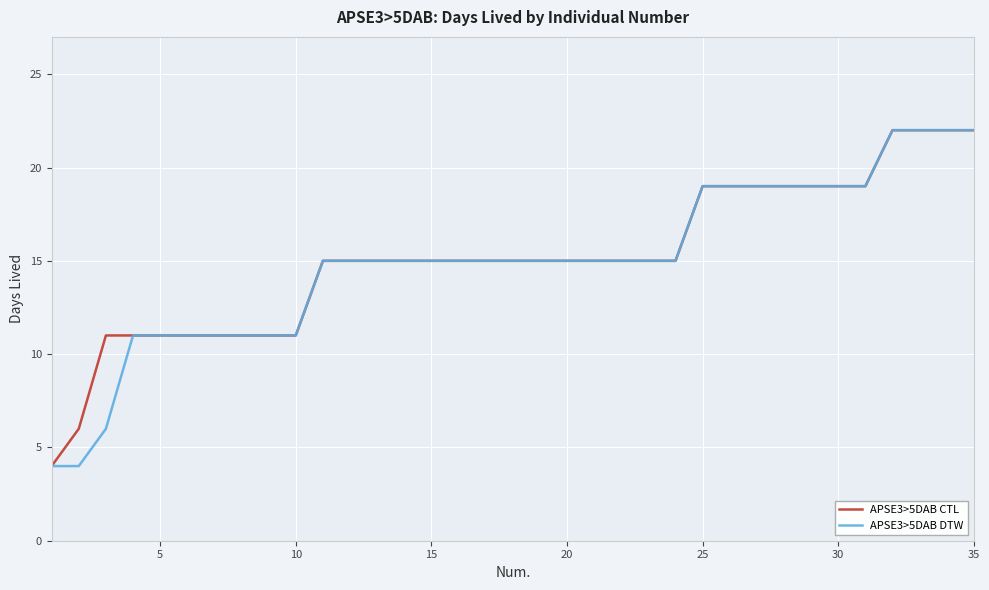

What is the highest value of the APSE3>5DAB CTL series?

22